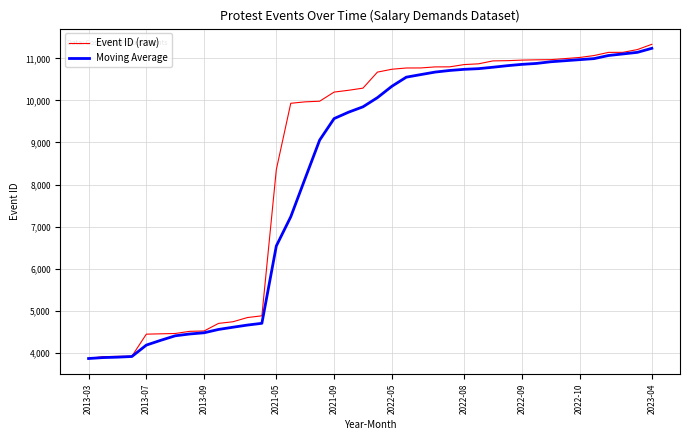

What is the maximum value for Moving Average?

11239